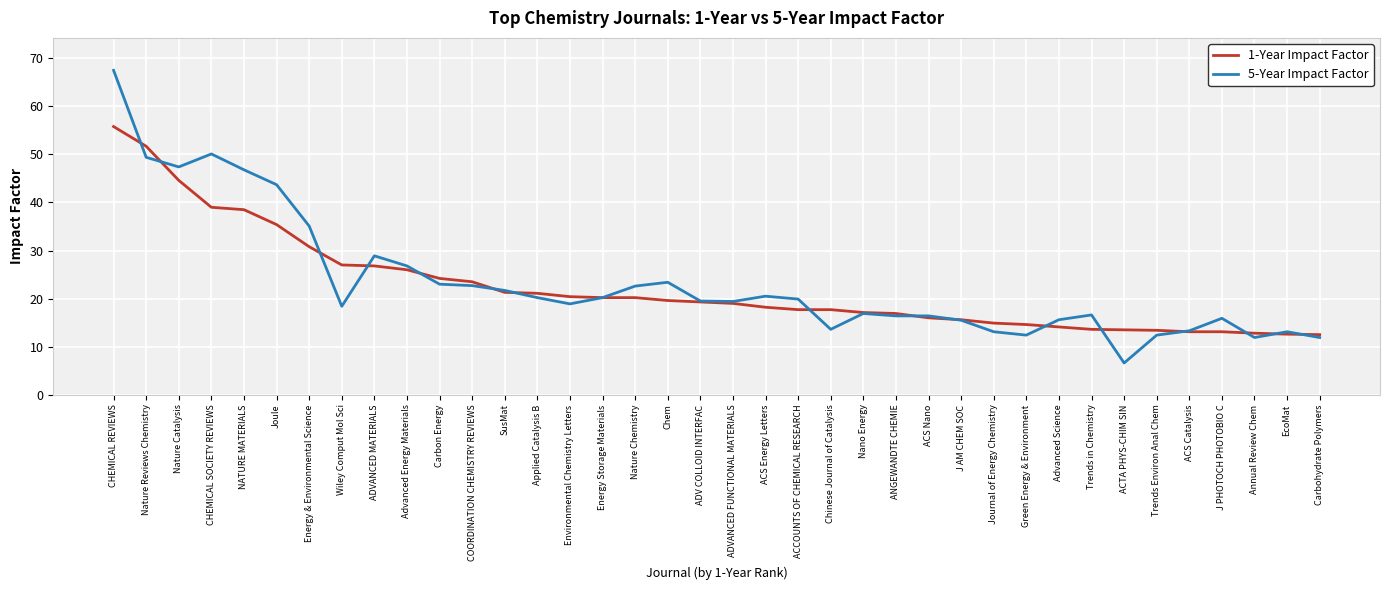

What is the total value across all series at CHEMICAL SOCIETY REVIEWS?

89.1